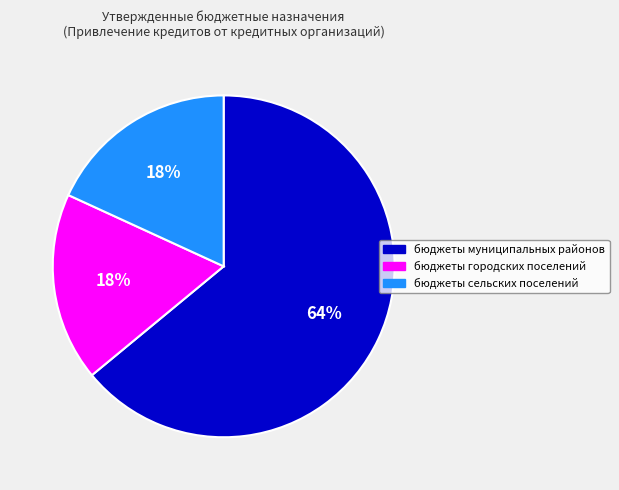

How many segments does this pie chart have?

3